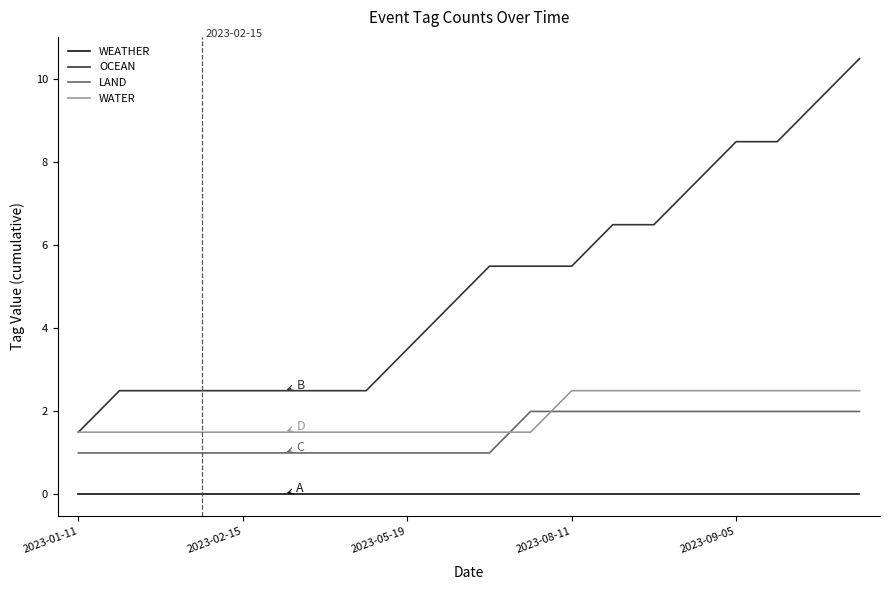

How many times do LAND and WATER cross each other?

2